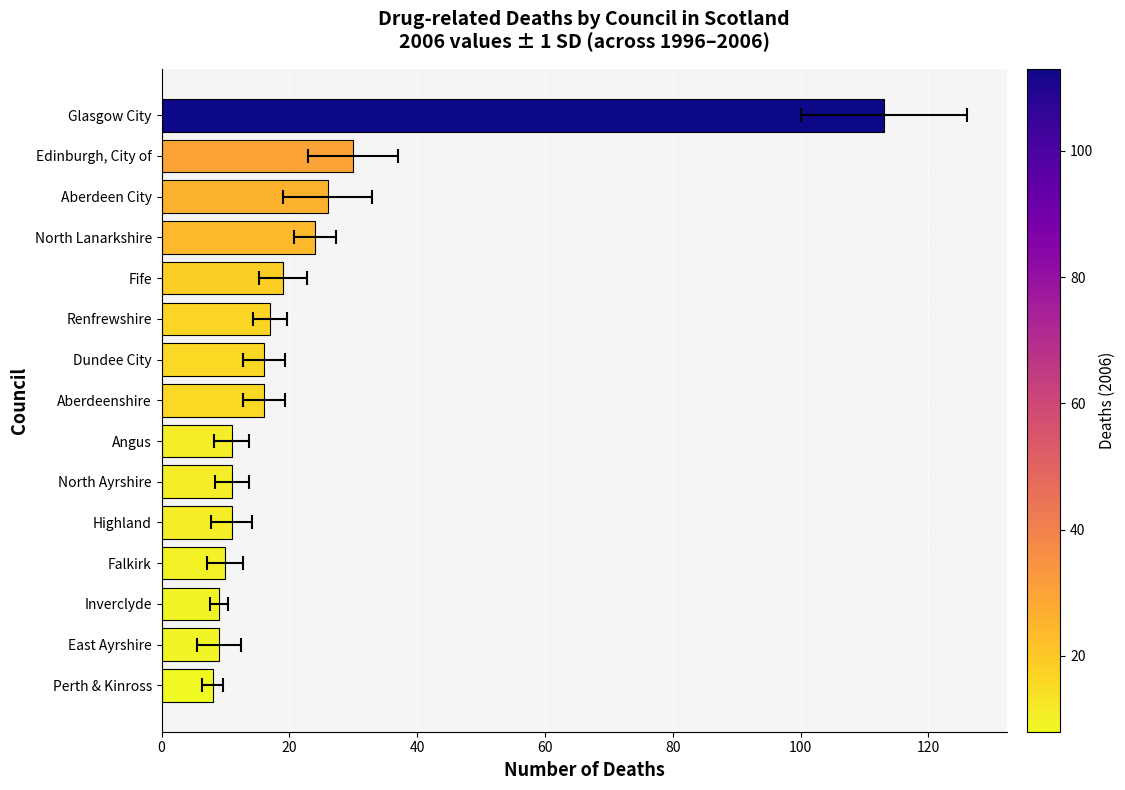

Are the bars horizontal?

Yes